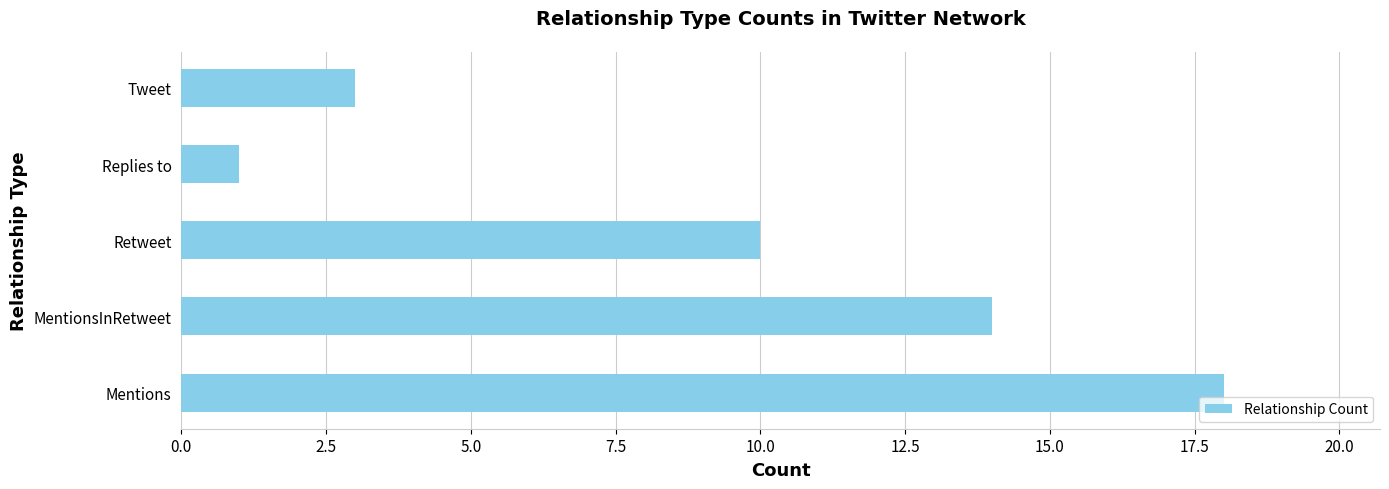

How many data points are less than 10?

2